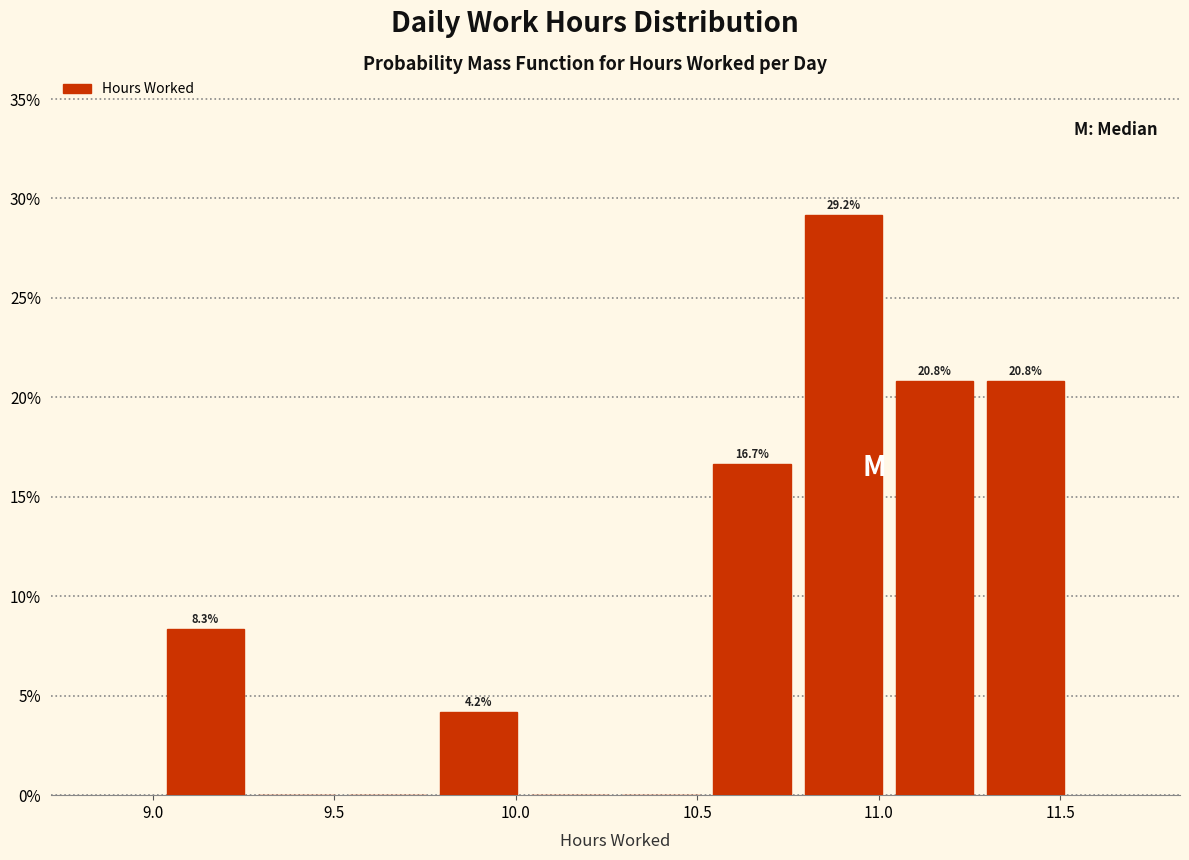

Over which range of the x-axis is the bar tallest?

10.80 to 11.05